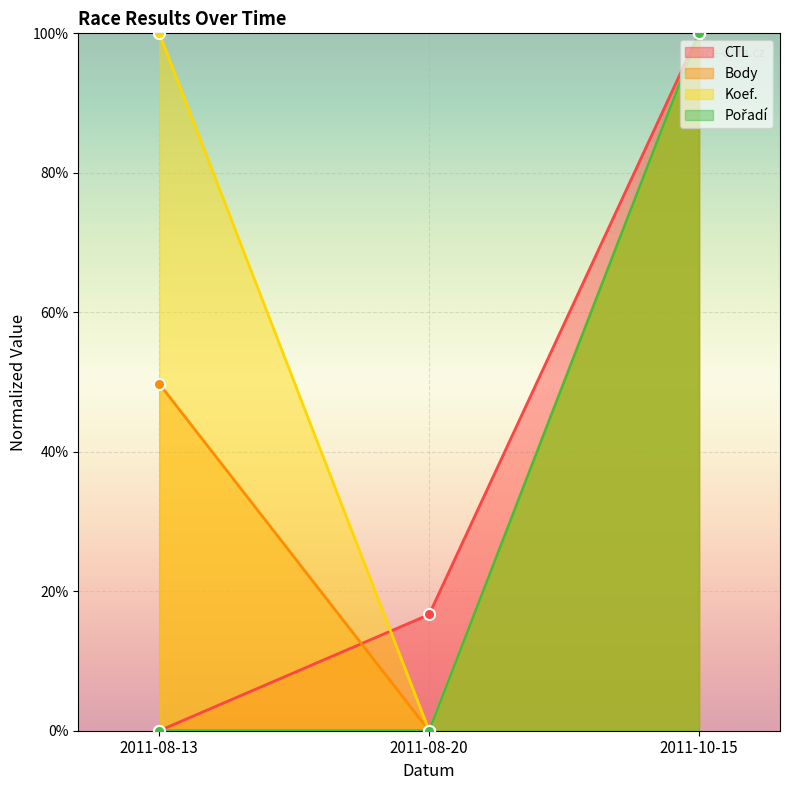

What is the label of the 1st point from the left?

2011-08-13